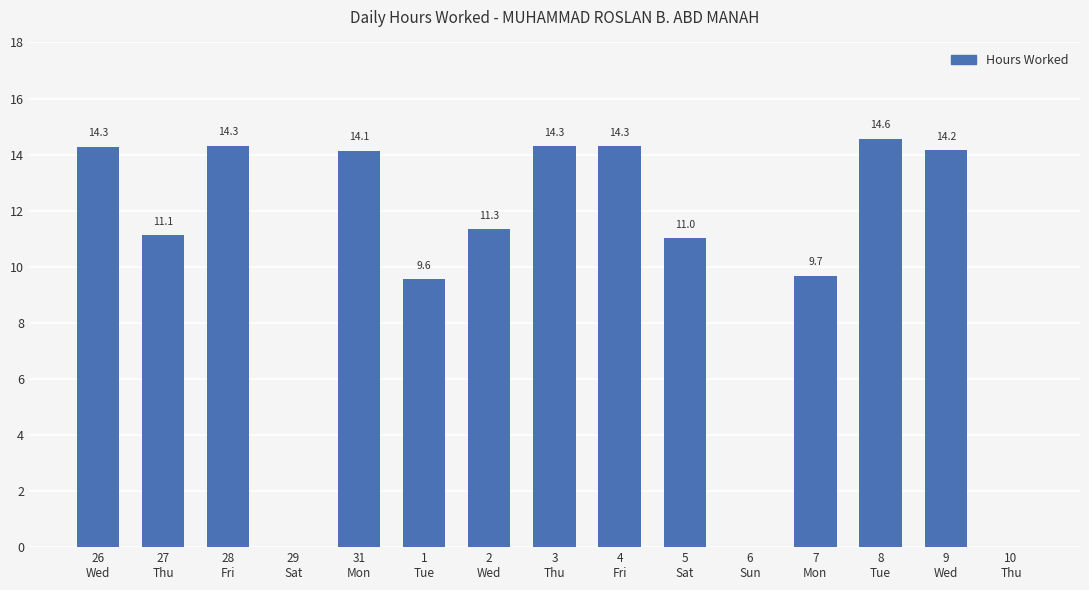

What is the change in value from 31
Mon to 1
Tue?

-4.6